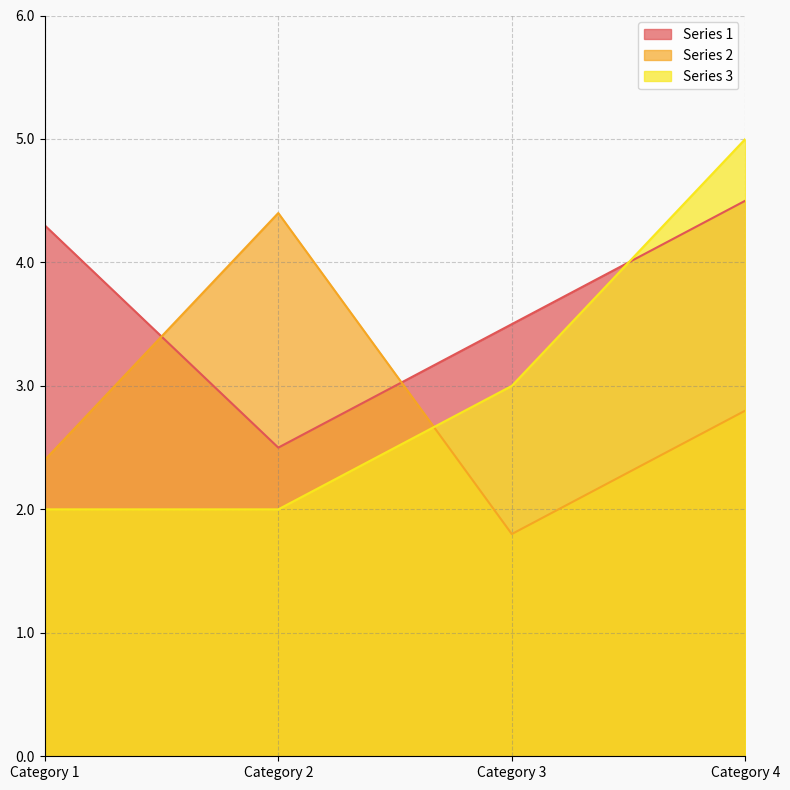

What are all the series names shown in the legend?

Series 1, Series 2, Series 3